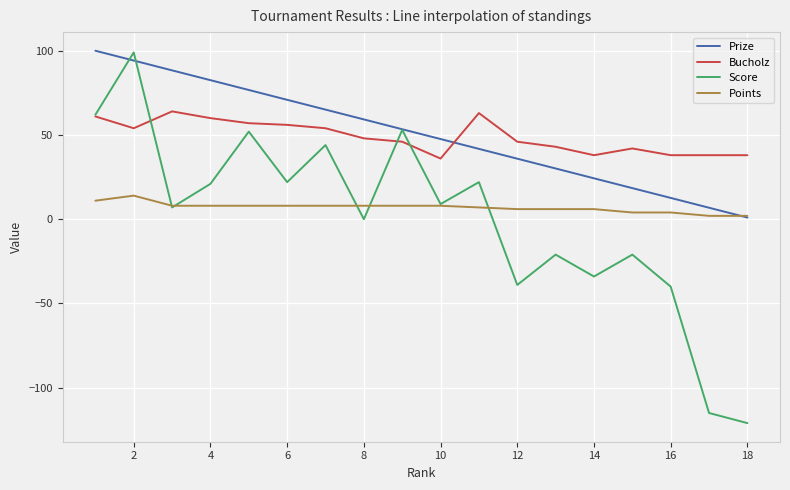

True or false: Bucholz and Prize cross at least once.

True